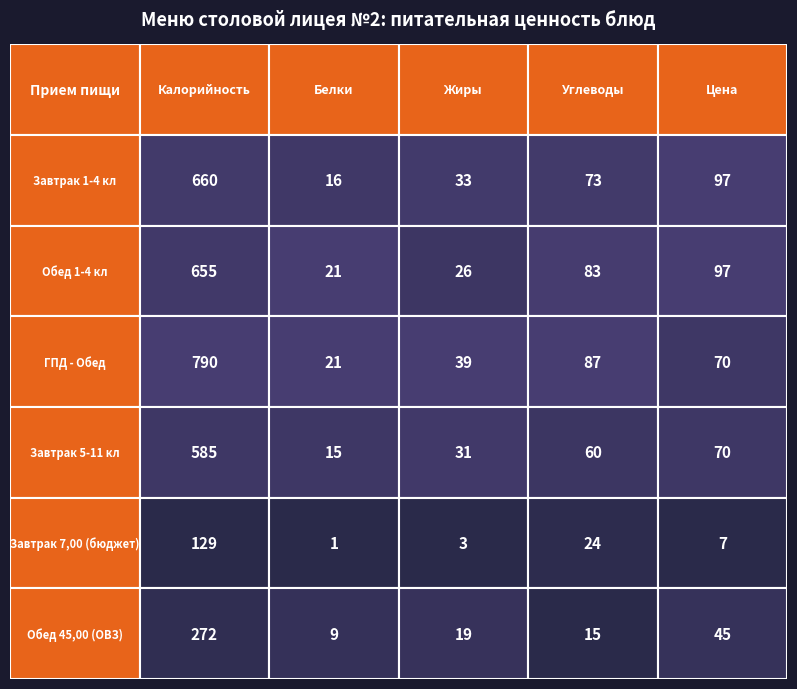

What is the minimum value shown in the chart?

1